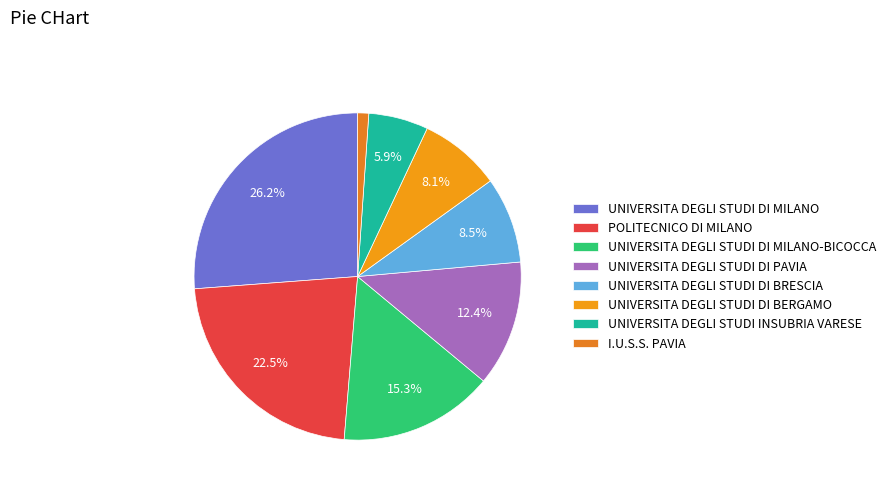

To the nearest percent, what is the average slice percentage?

12%